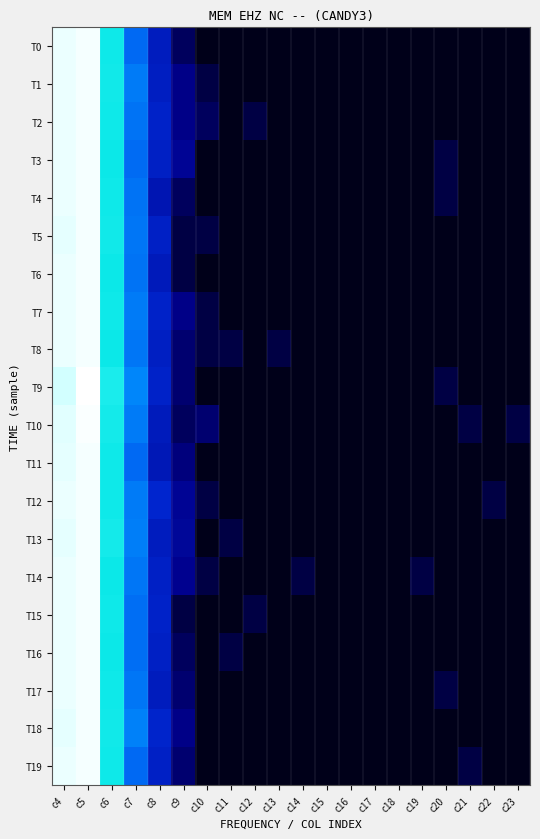

At which category is the sum across all series the highest?

c5